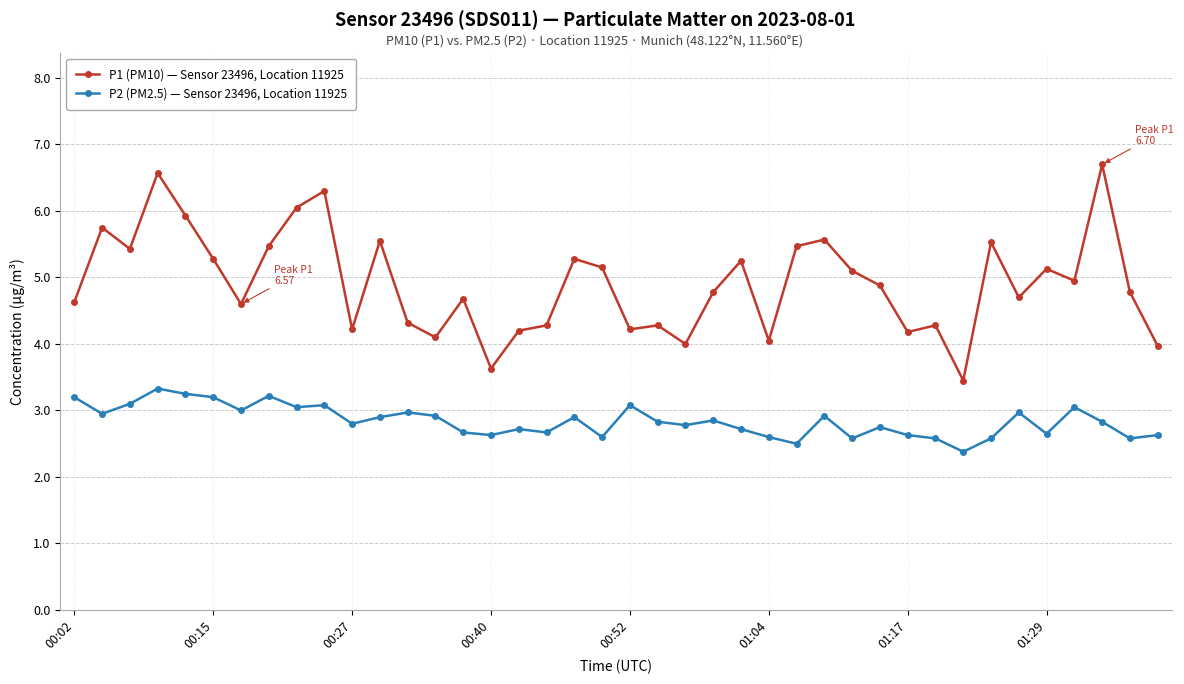

Which series has the widest spread of values?

P1 (PM10) — Sensor 23496, Location 11925